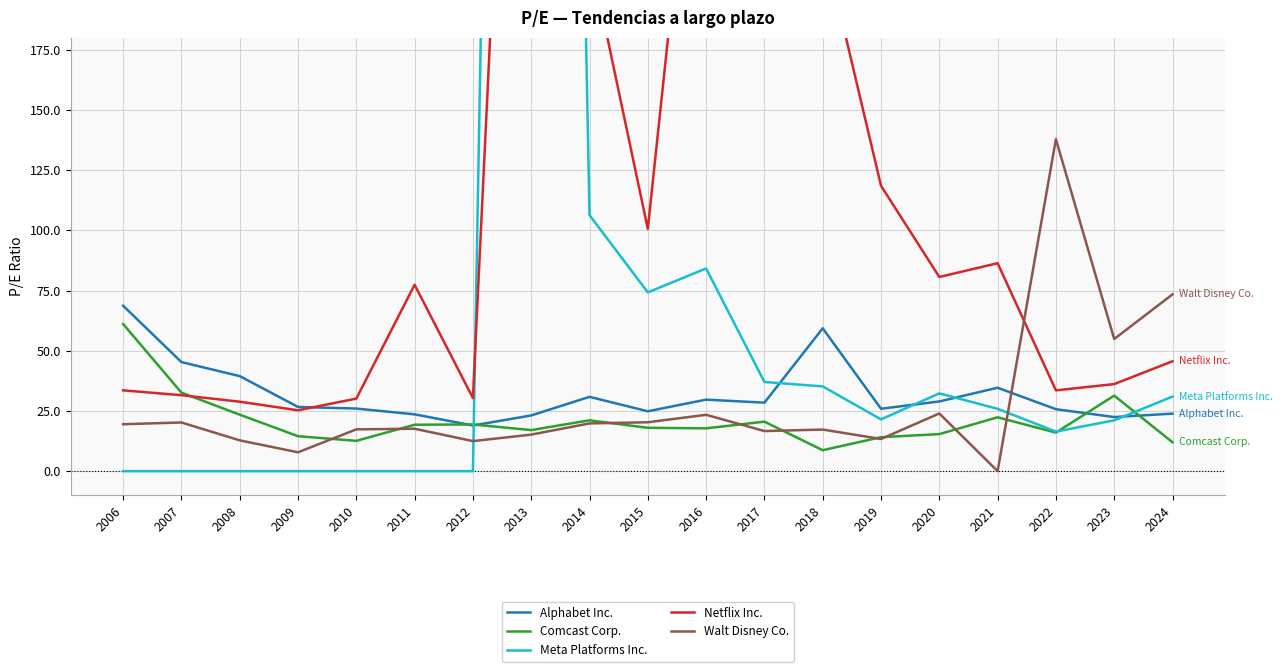

How many interior local peaks does the Comcast Corp. series have?

5